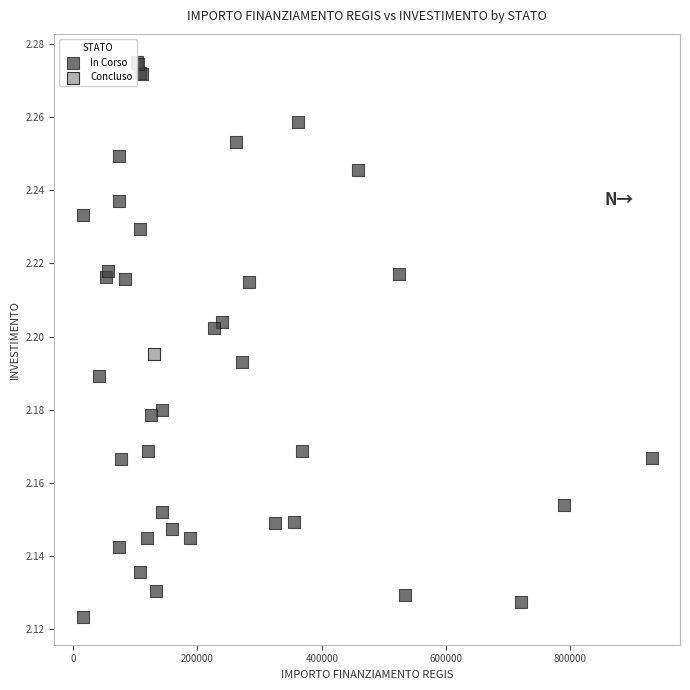

What are all the series names shown in the legend?

In Corso, Concluso